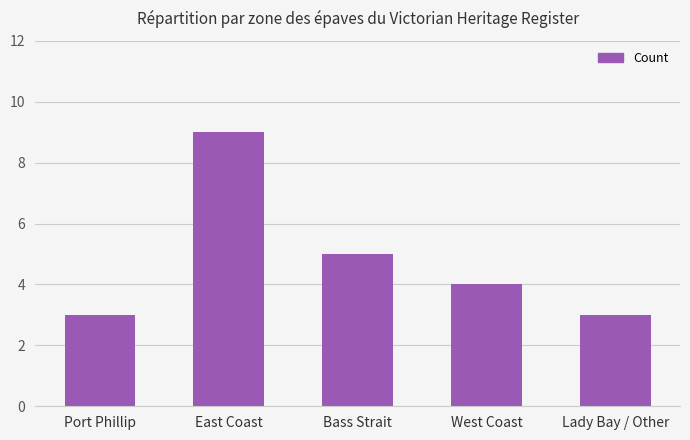

What is the greatest value displayed?

9